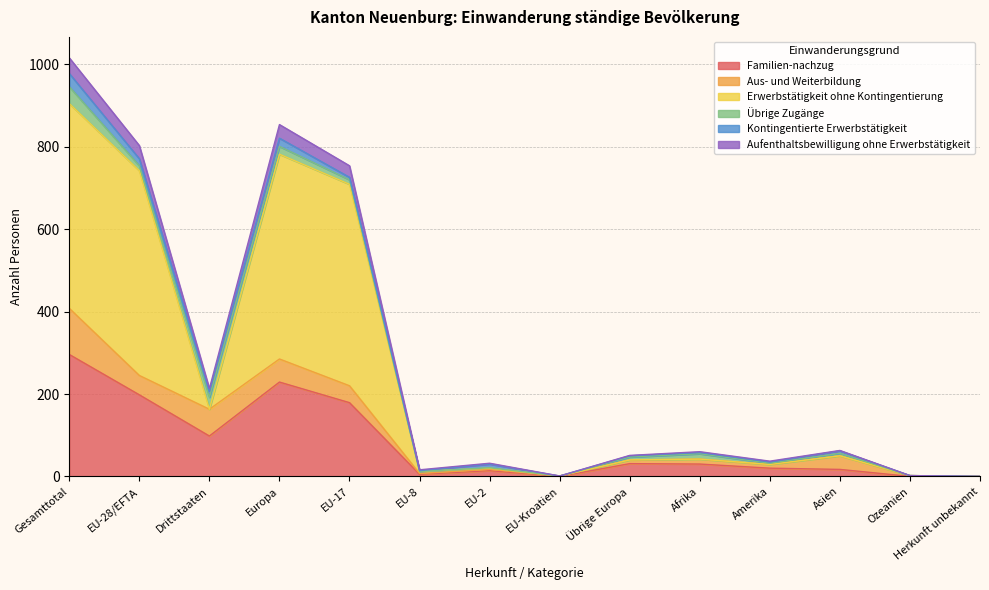

True or false: Familien-nachzug and Aufenthaltsbewilligung ohne Erwerbstätigkeit intersect in this chart.

False